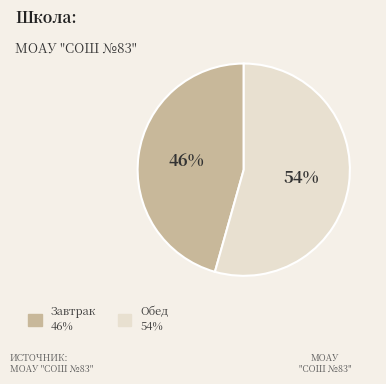

Approximately how many times larger is the value at Обед compared to Завтрак?

1.2